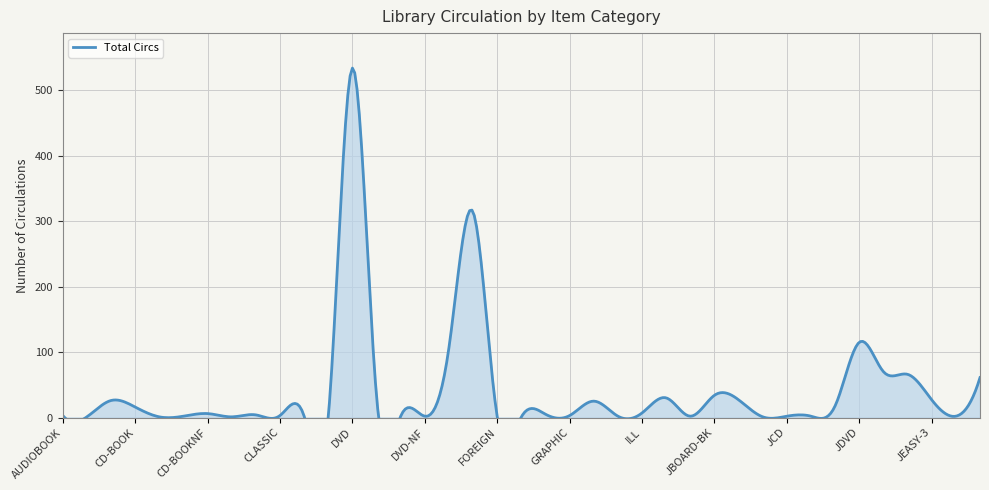

What is the sum of the values at JCALDECOTT and JBOOKCLUB?

28